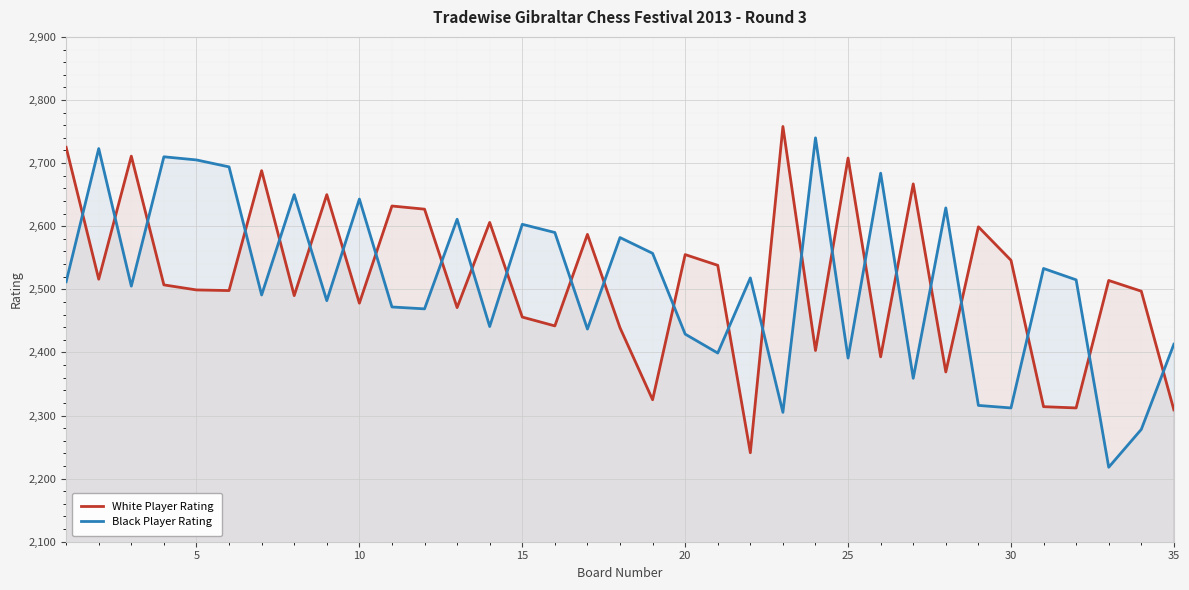

What is the difference between the maximum and minimum values in the Black Player Rating series?

522